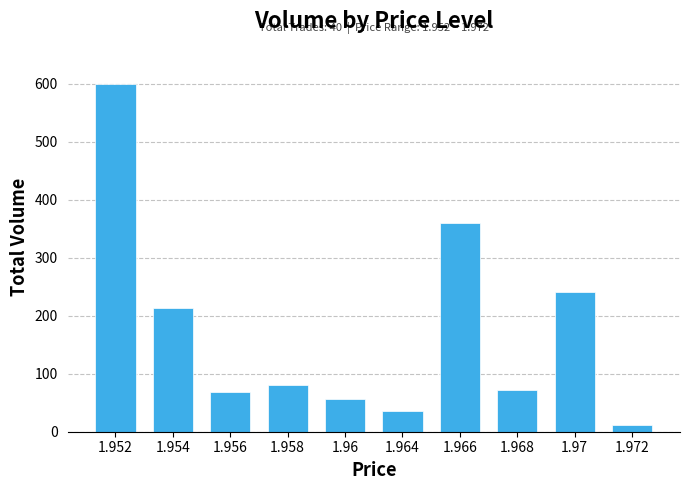

What is the ratio of the value at 1.956 to the value at 1.958?

0.9